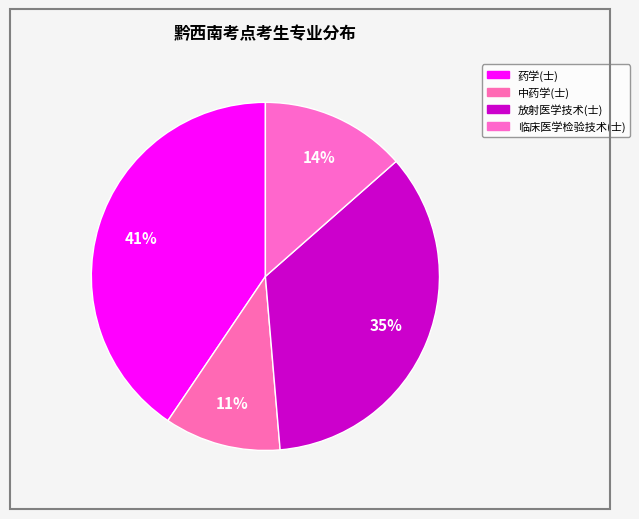

How many segments does this pie chart have?

4